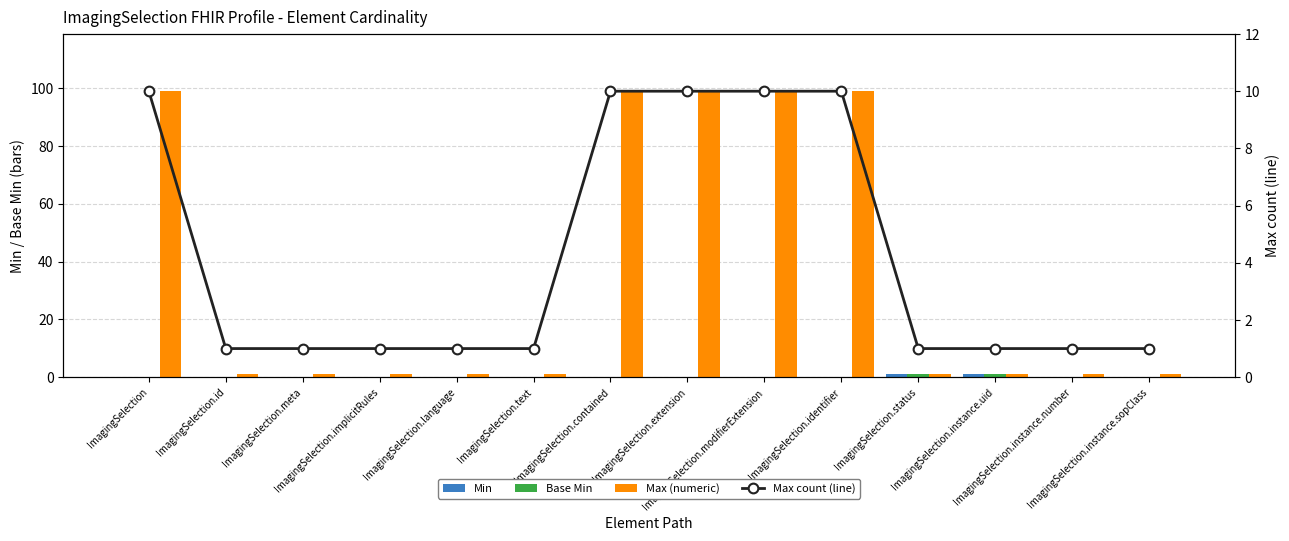

At how many categories does at least one series exceed 46?

5